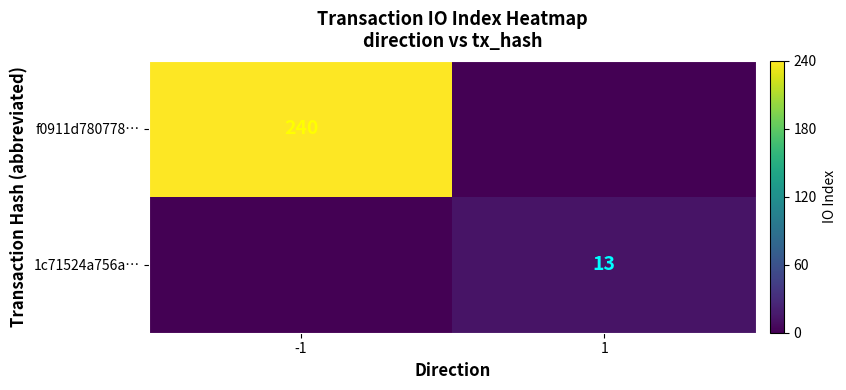

True or false: f0911d780778… has a value of 99 at -1.

False